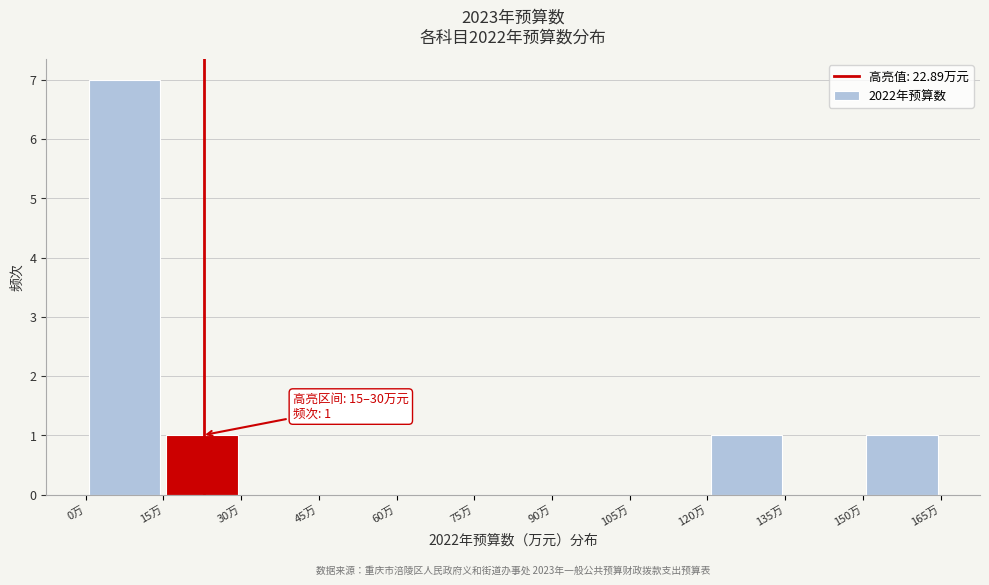

Which range on the x-axis has the tallest bar?

0 to 15